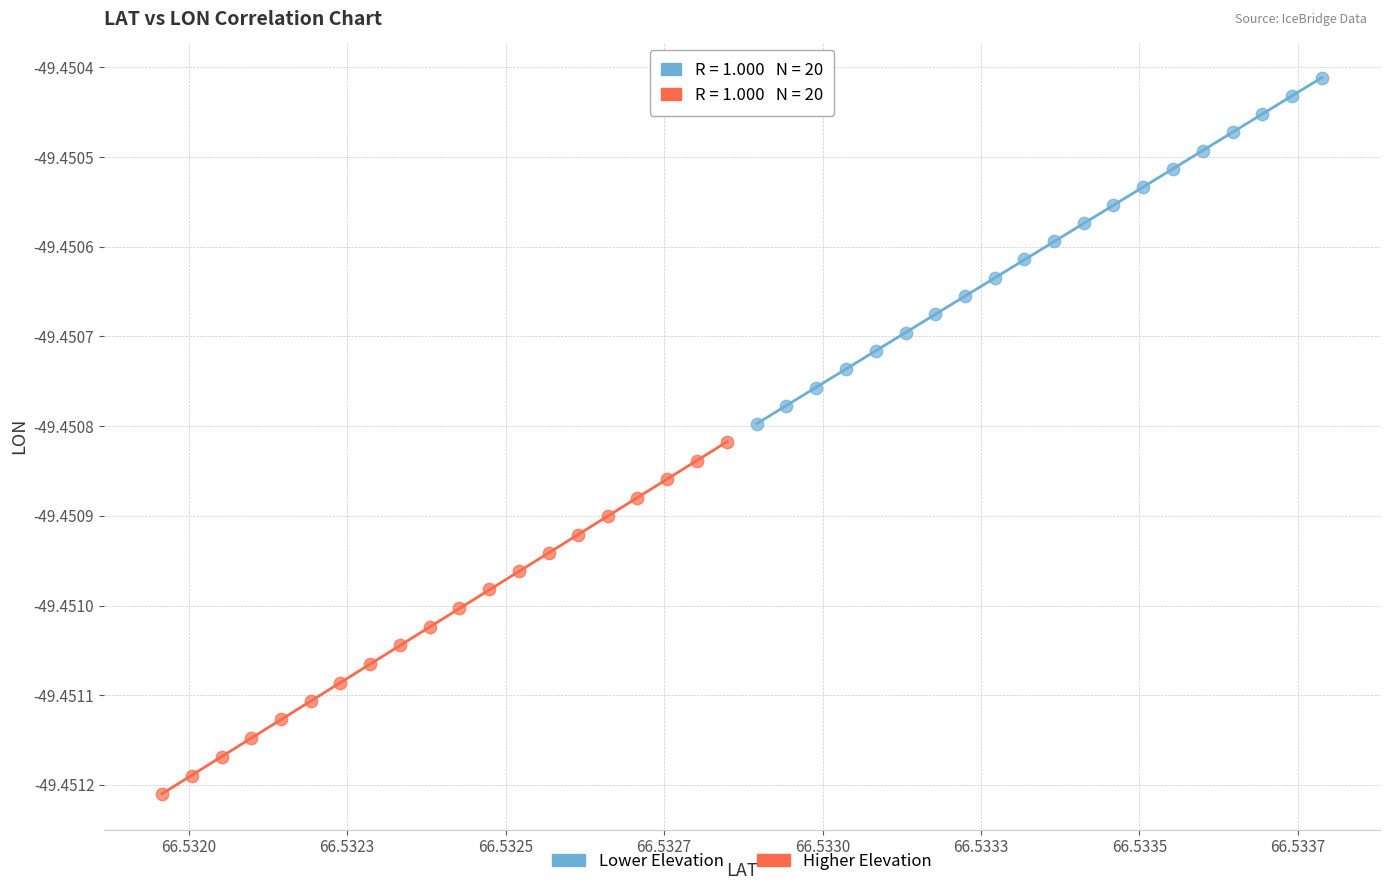

Which series has the largest Y range (max minus min)?

Higher Elevation